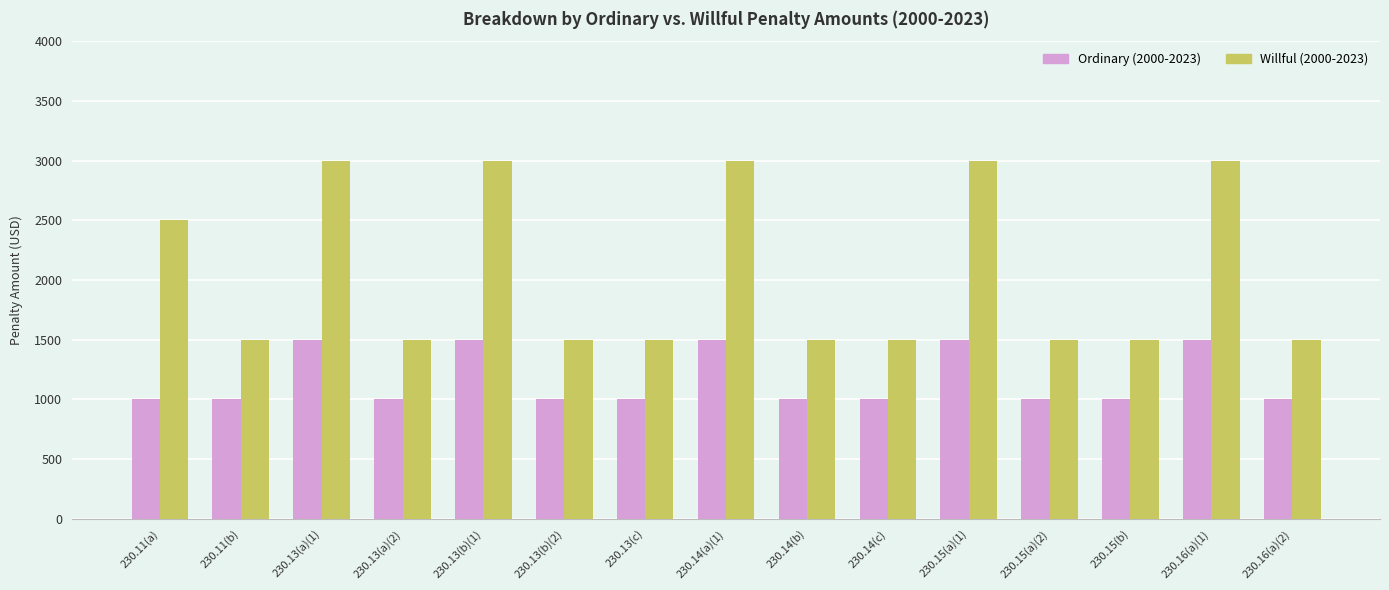

Between 230.13(b)(2) and 230.15(a)(1), which series saw the biggest shift?

Willful (2000-2023)